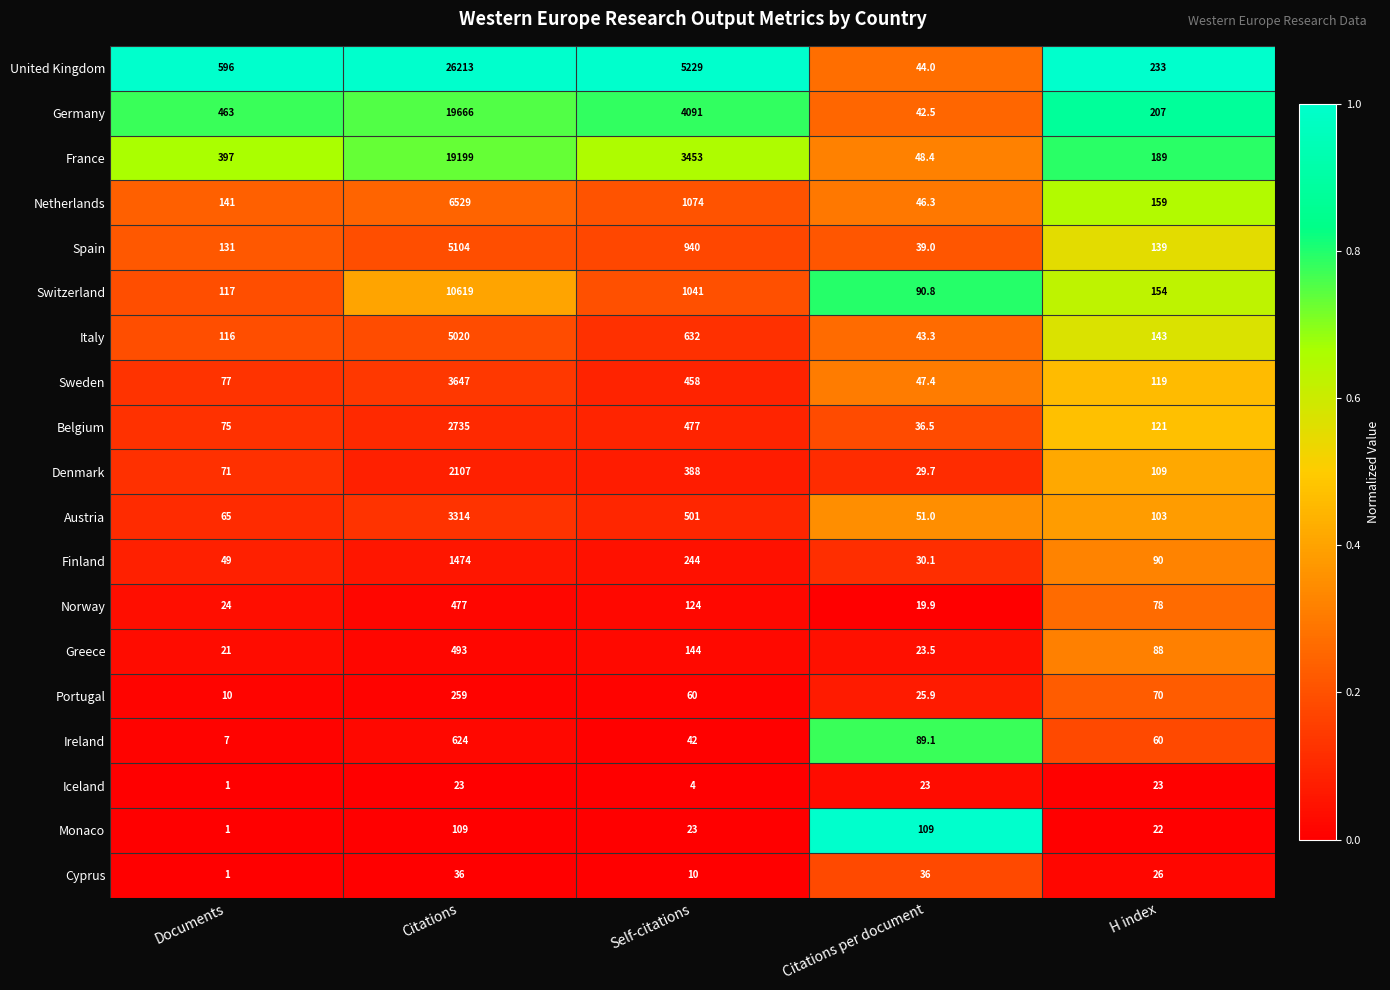

What is the difference between the maximum and minimum values in the Belgium series?

2698.5